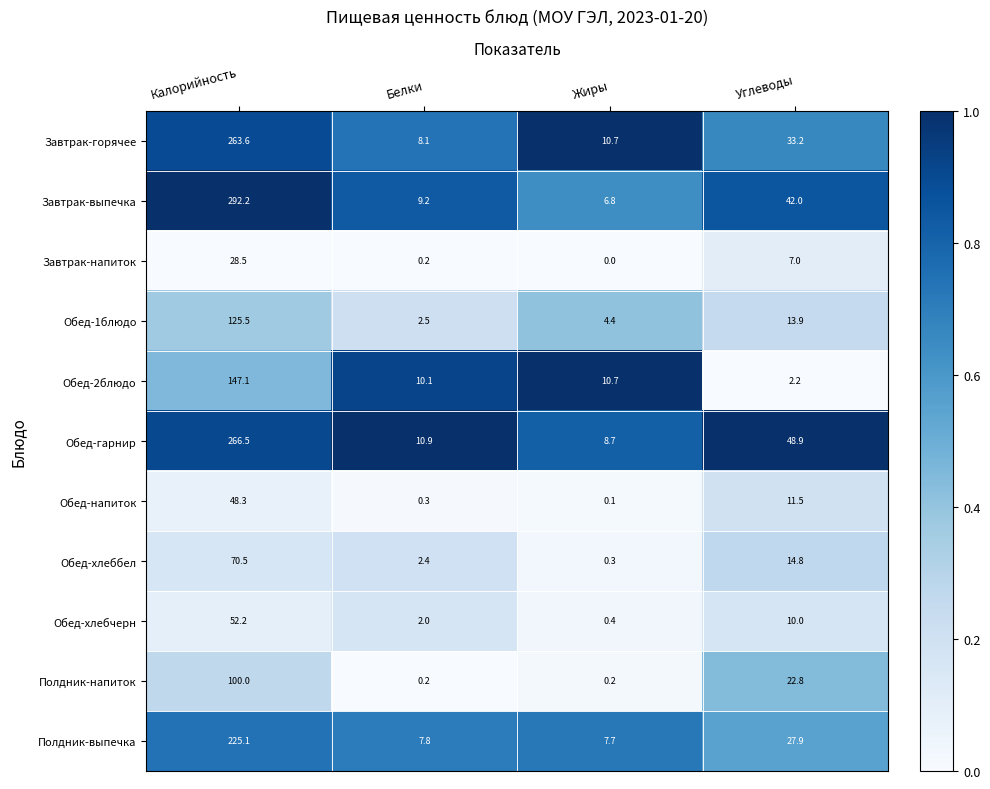

What is the difference between the maximum and second lowest values in the Обед-хлеббел series?

68.1